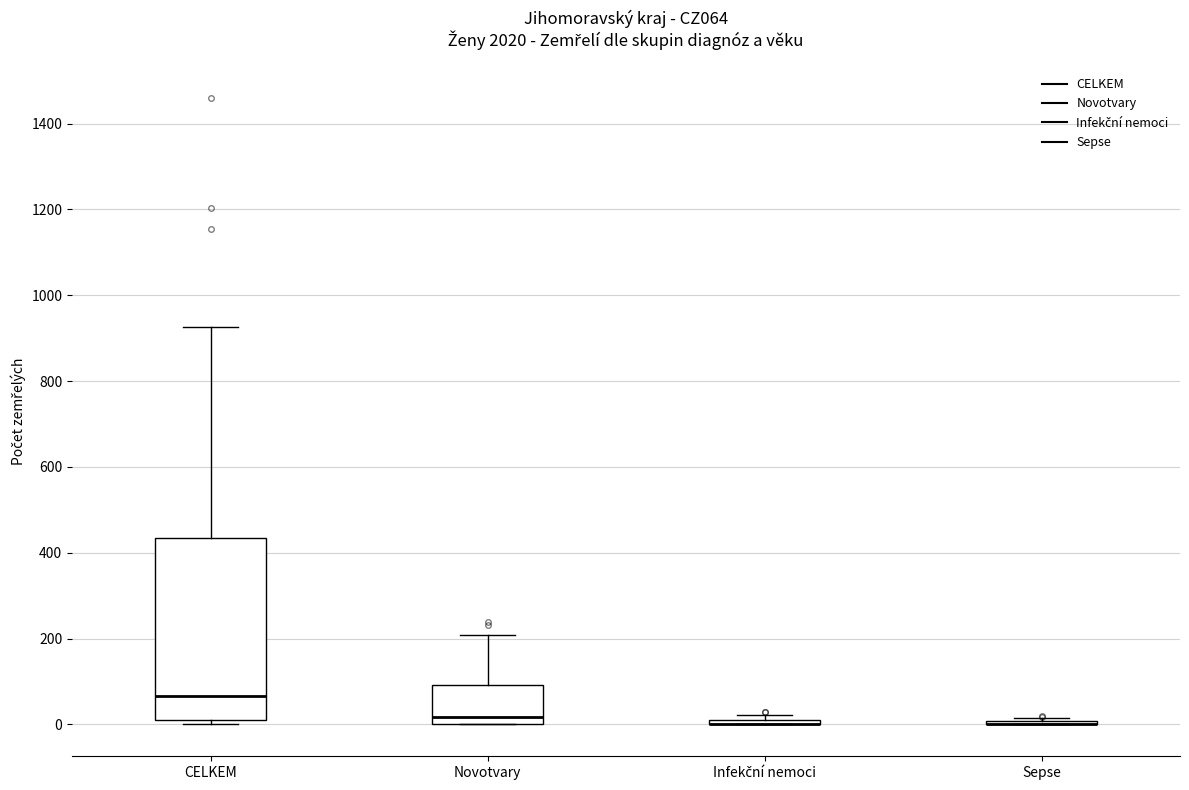

Where is the upper edge of the box for CELKEM on the y-axis? The values are not printed on the chart, so give them approximately, as read against the axis.

440